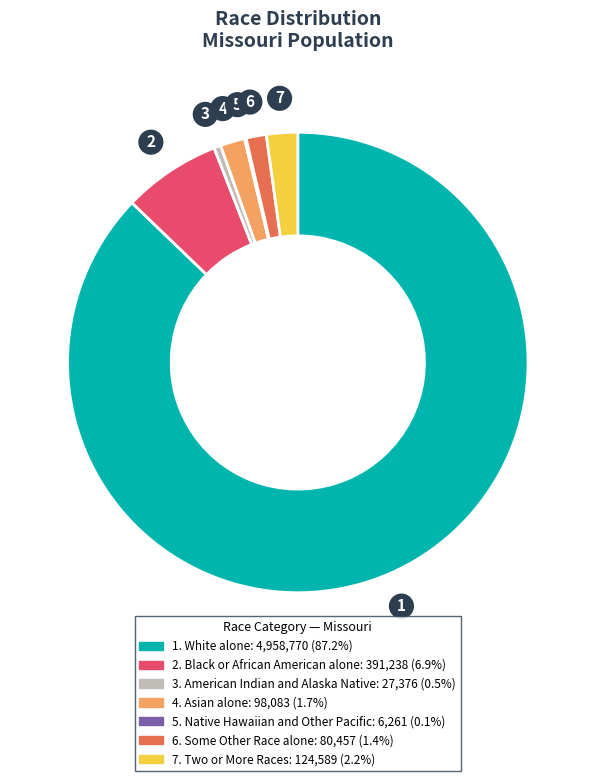

Does any single category account for the majority?

Yes